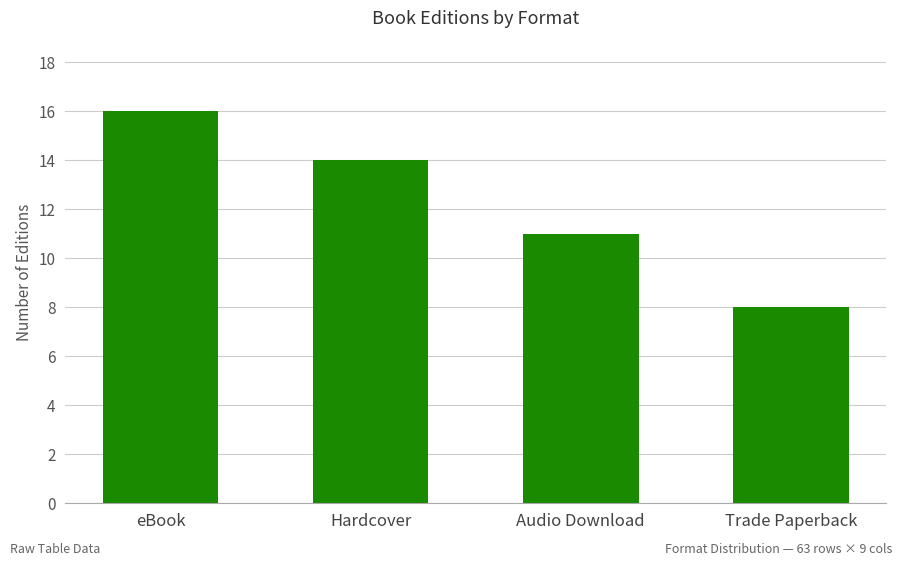

What is the maximum value shown in the chart?

16